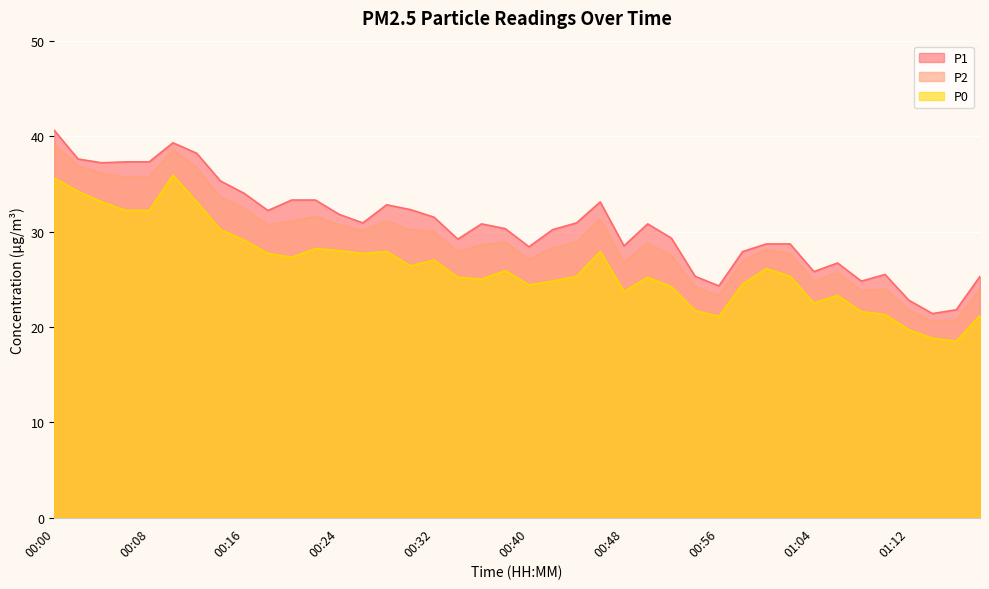

Where is P2 nearest to the value 29?

00:38